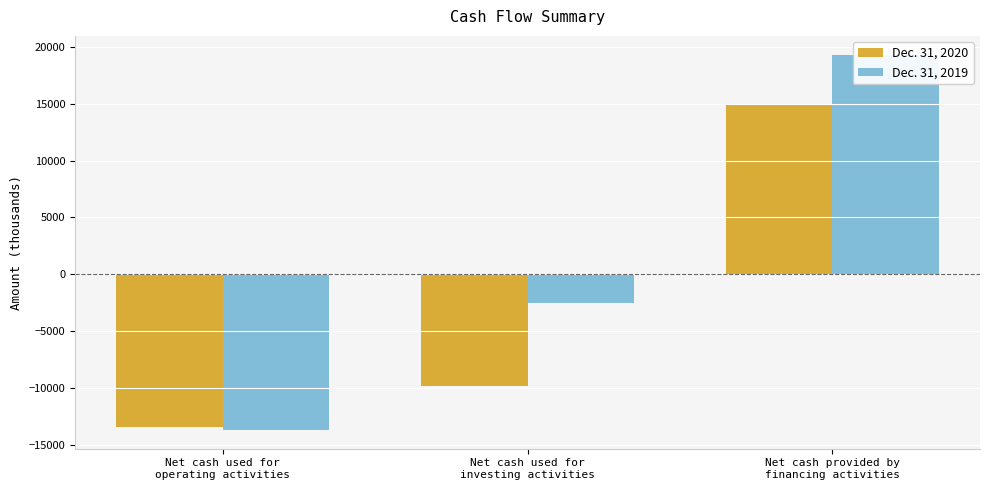

What is the average value of the Dec. 31, 2019 series?

1042